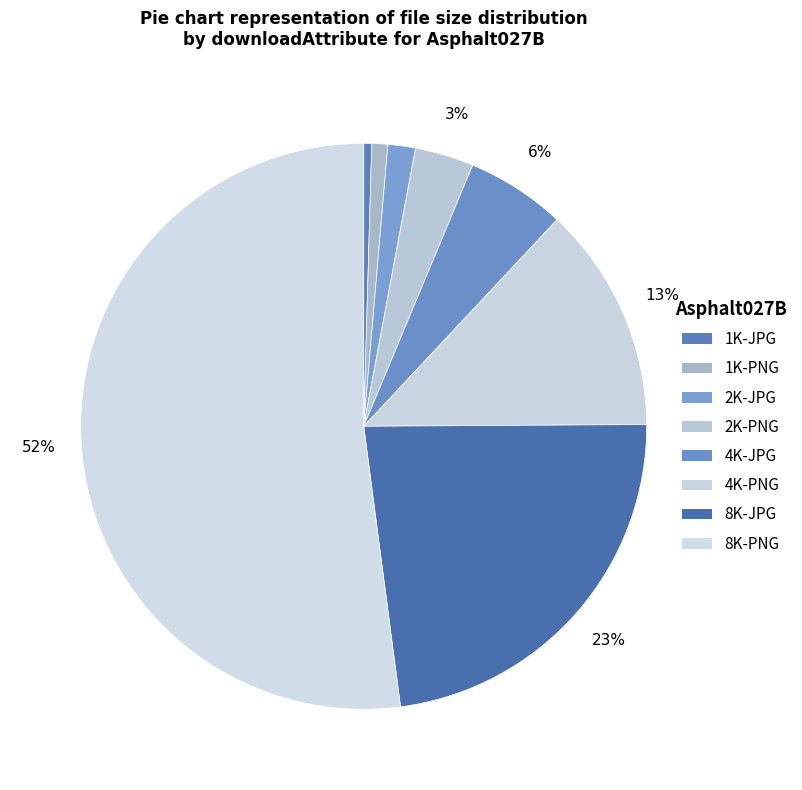

Which category accounts for the majority?

8K-PNG